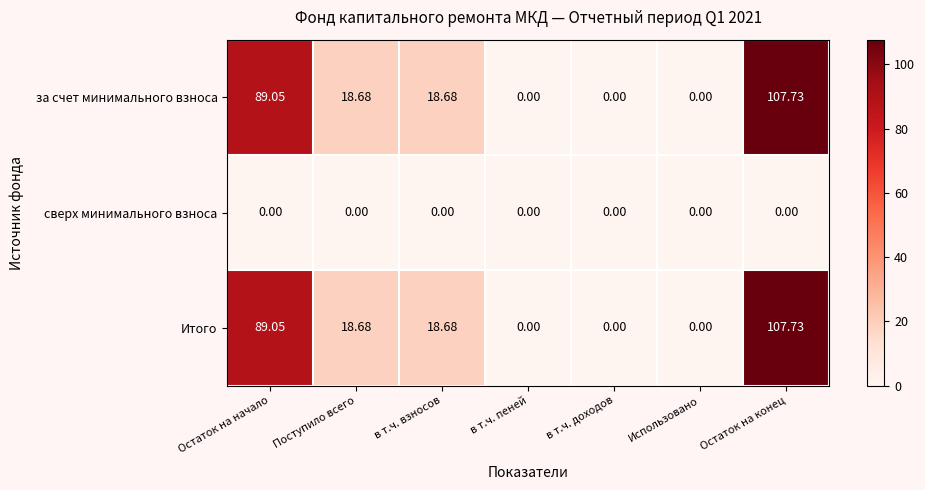

Which label corresponds to the largest value in the chart?

Остаток на конец